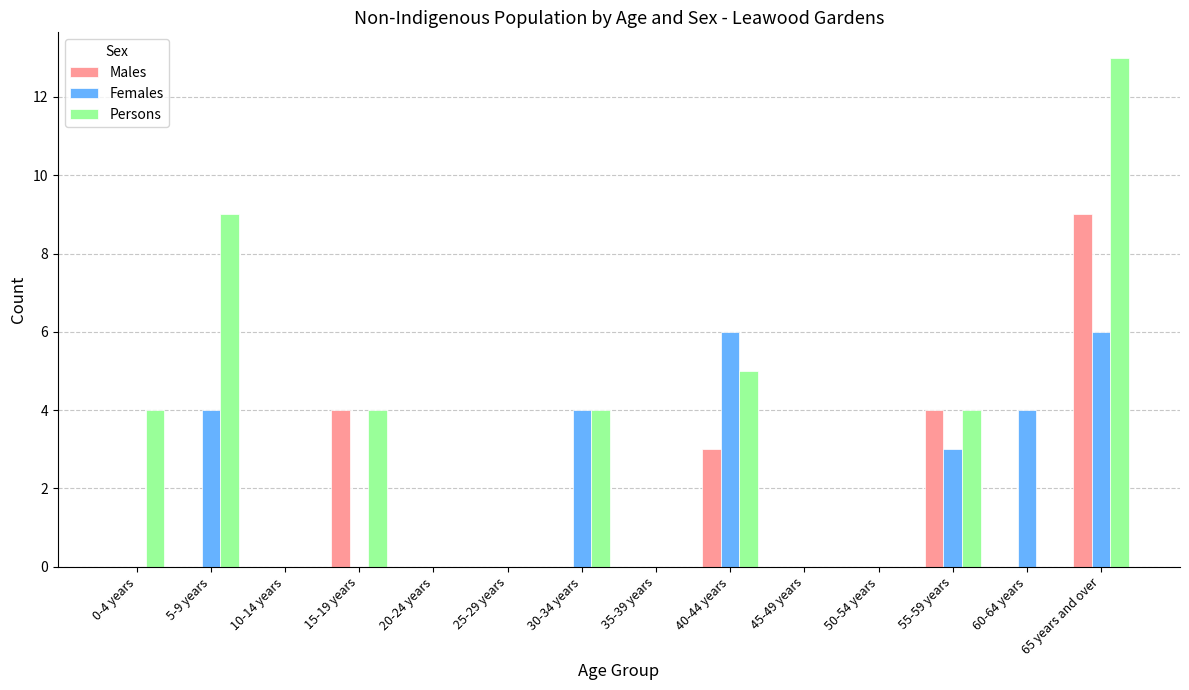

Reading left to right, extract all data points from this chart.

Males: 0	0	0	4	0	0	0	0	3	0	0	4	0	9
Females: 0	4	0	0	0	0	4	0	6	0	0	3	4	6
Persons: 4	9	0	4	0	0	4	0	5	0	0	4	0	13